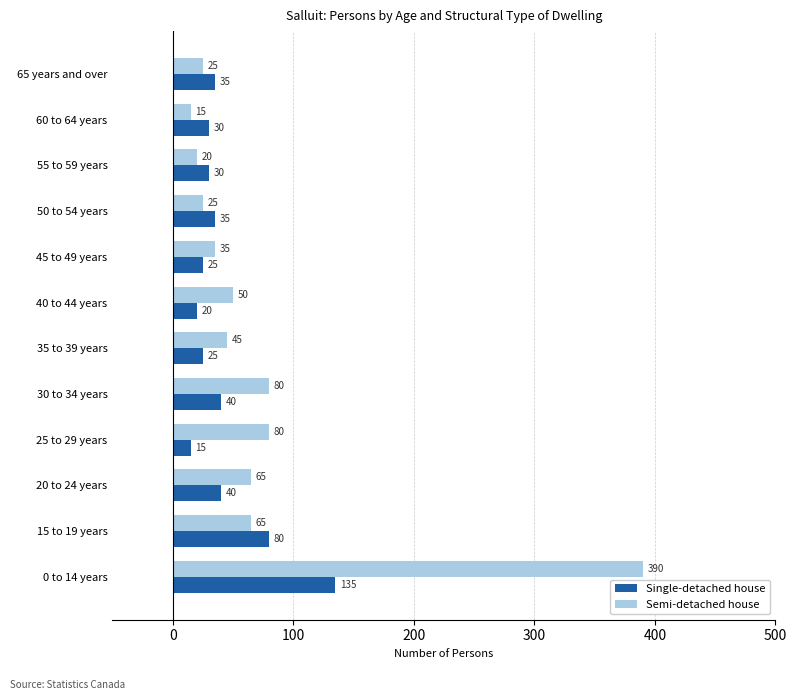

Which series has the widest spread of values?

Semi-detached house